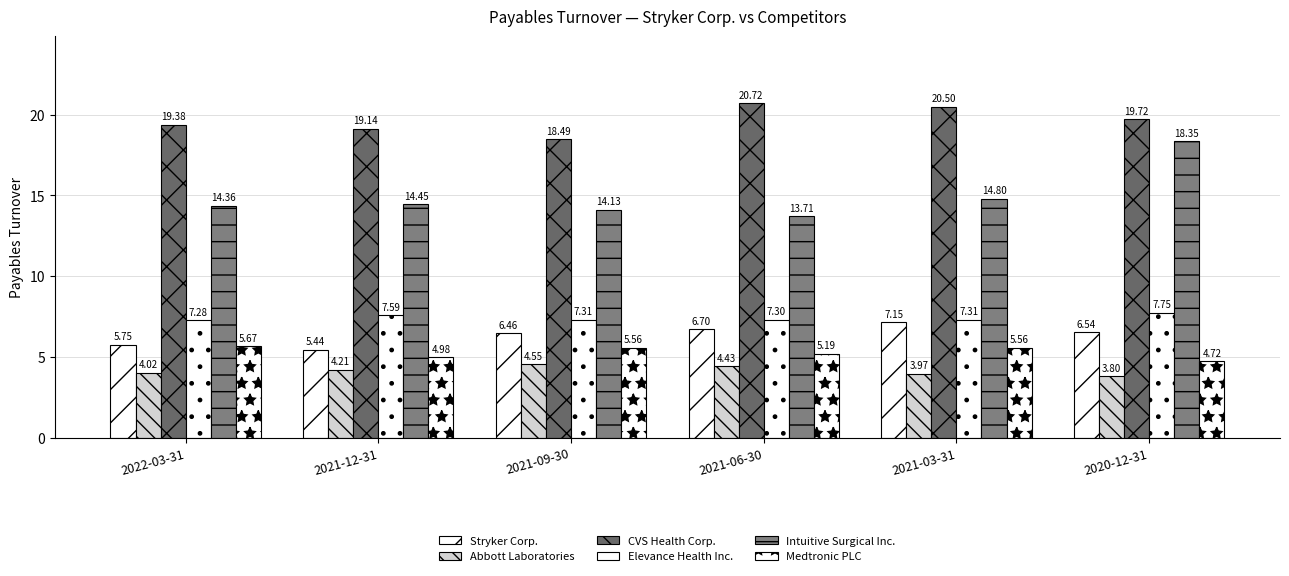

At how many categories does at least one series exceed 4?

6